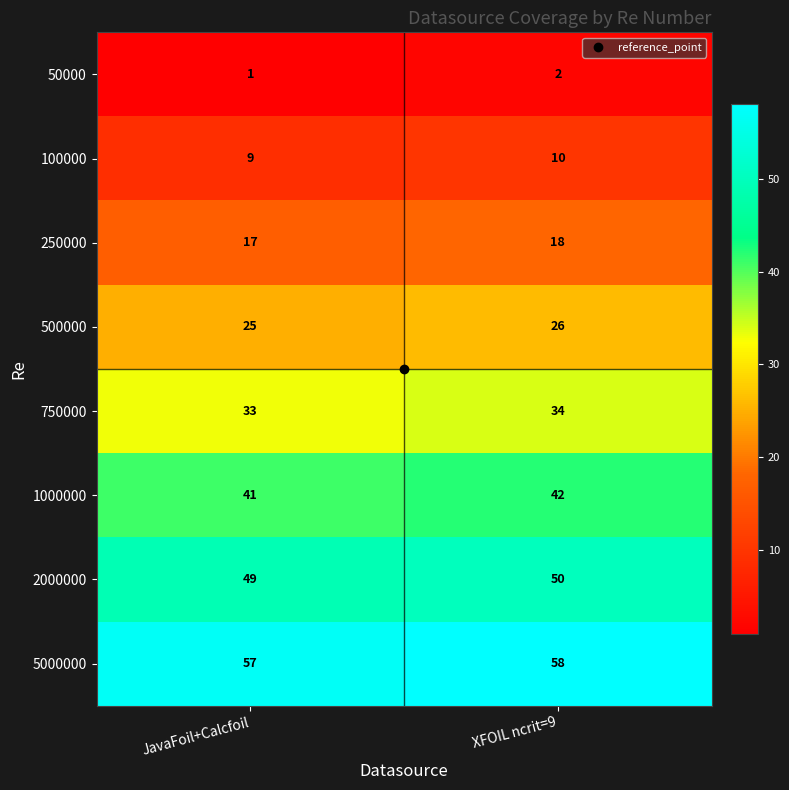

What is the maximum value shown in the chart?

58